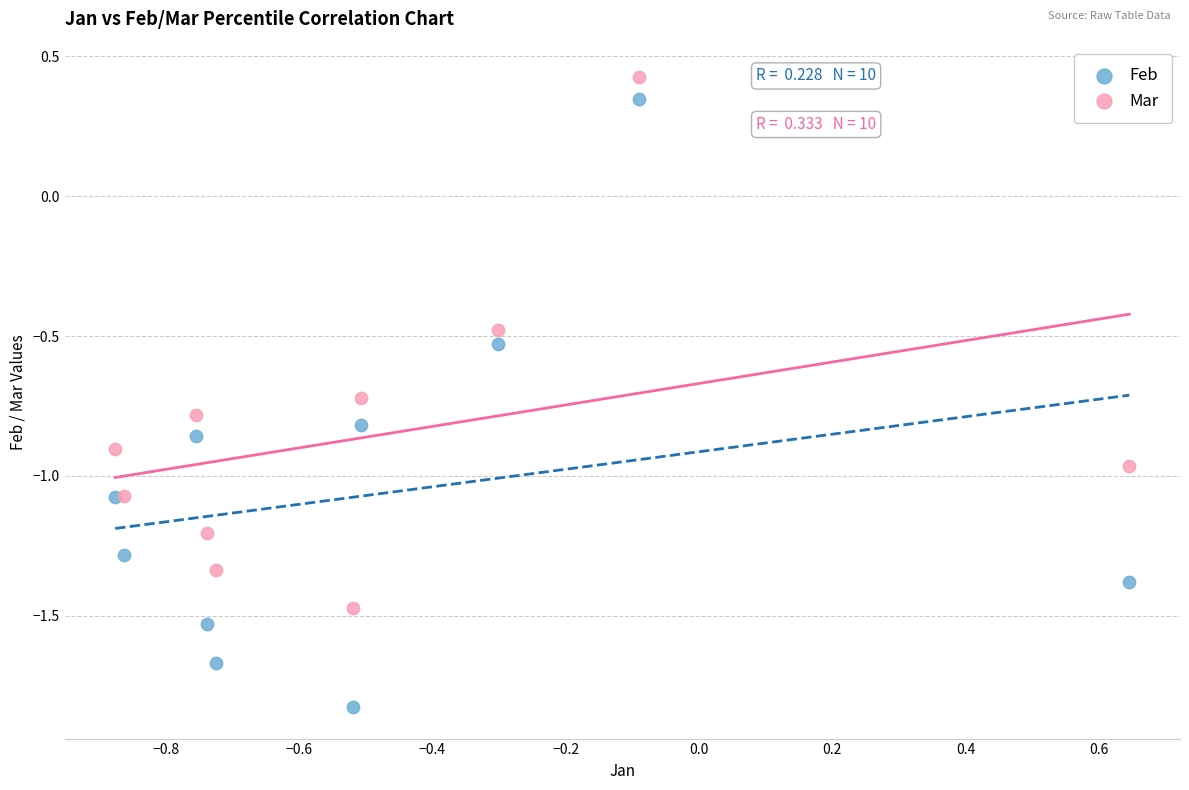

Which series reaches the minimum Y coordinate?

Feb